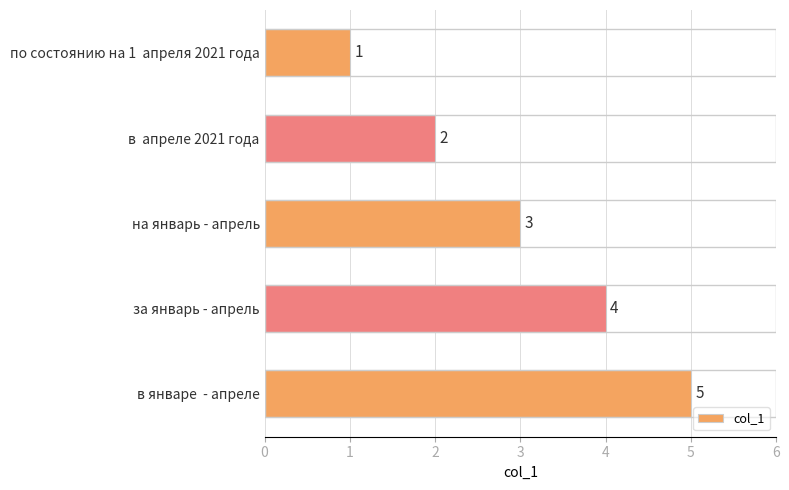

Are the bars horizontal?

Yes